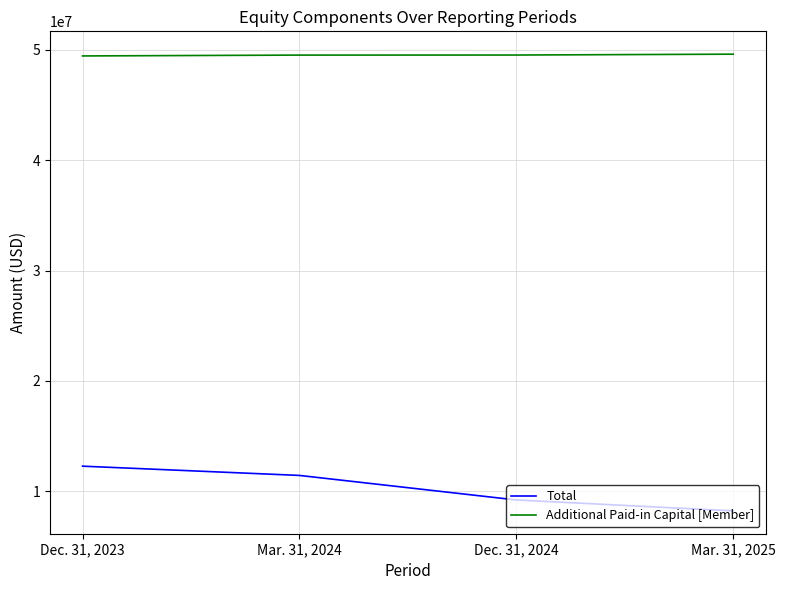

At which label does Total first exceed 11421574?

Dec. 31, 2023